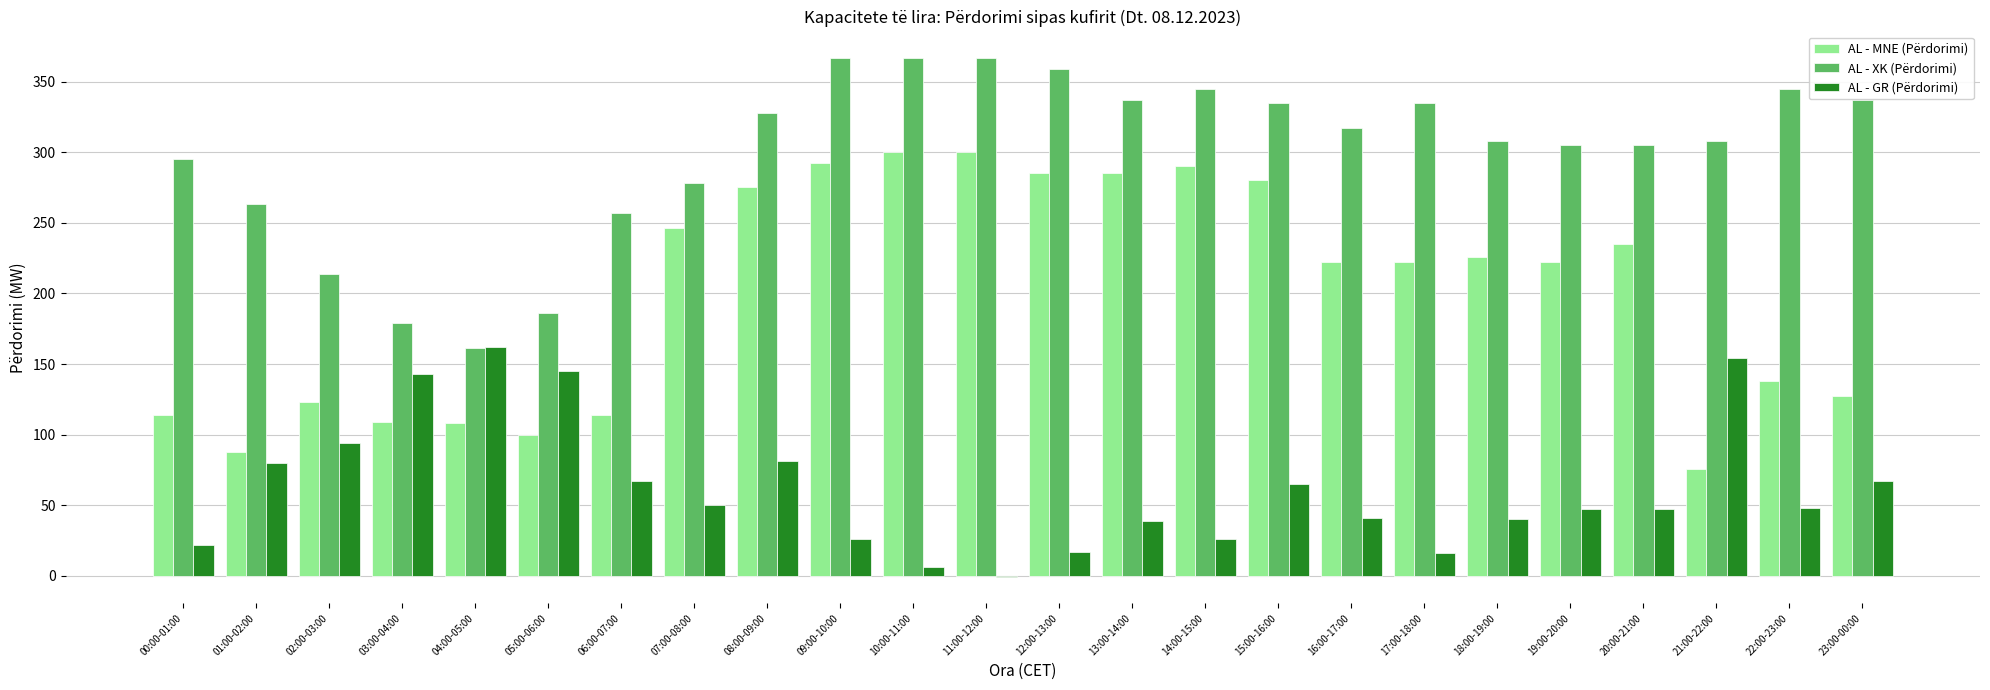

Which series changed the most between 12:00-13:00 and 22:00-23:00?

AL - MNE (Përdorimi)